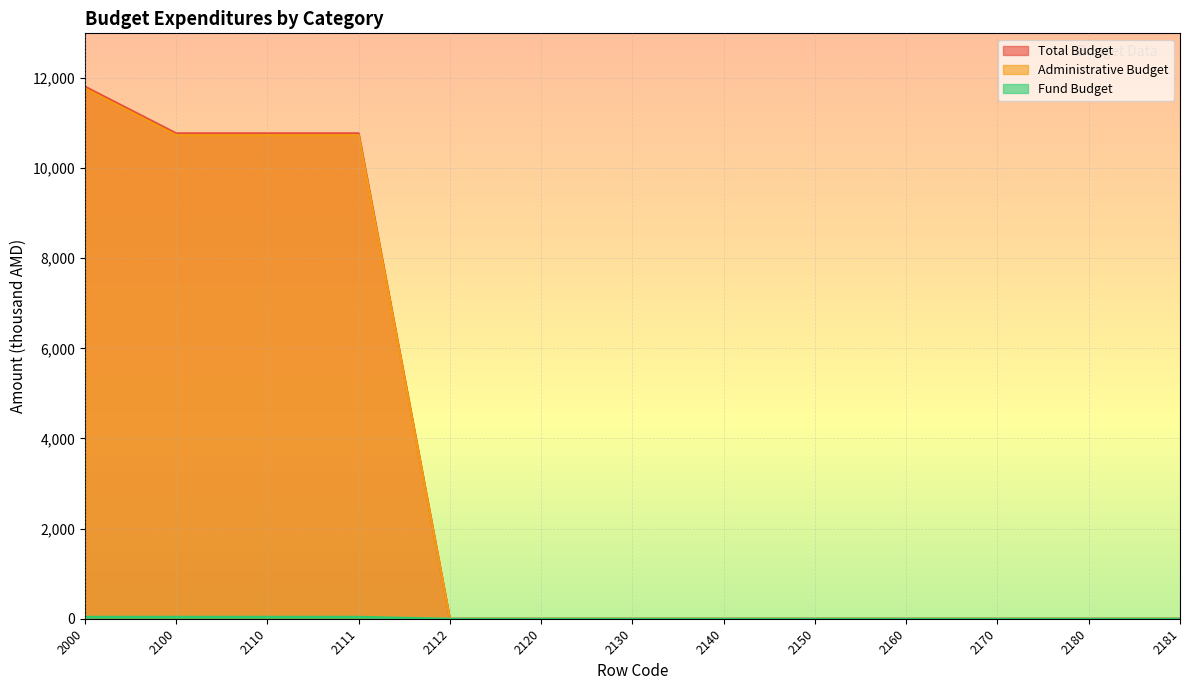

Reading right to left, what are all the values shown in this chart?

Total Budget: 2181=0.0	2180=0.0	2170=0.0	2160=0.0	2150=0.0	2140=0.0	2130=0.0	2120=0.0	2112=0.0	2111=10773.0	2110=10773.0	2100=10773.0	2000=11809.6
Administrative Budget: 2181=0.0	2180=0.0	2170=0.0	2160=0.0	2150=0.0	2140=0.0	2130=0.0	2120=0.0	2112=0.0	2111=10730.7	2110=10730.7	2100=10730.7	2000=11767.3
Fund Budget: 2181=0.0	2180=0.0	2170=0.0	2160=0.0	2150=0.0	2140=0.0	2130=0.0	2120=0.0	2112=0.0	2111=42.3	2110=42.3	2100=42.3	2000=42.3